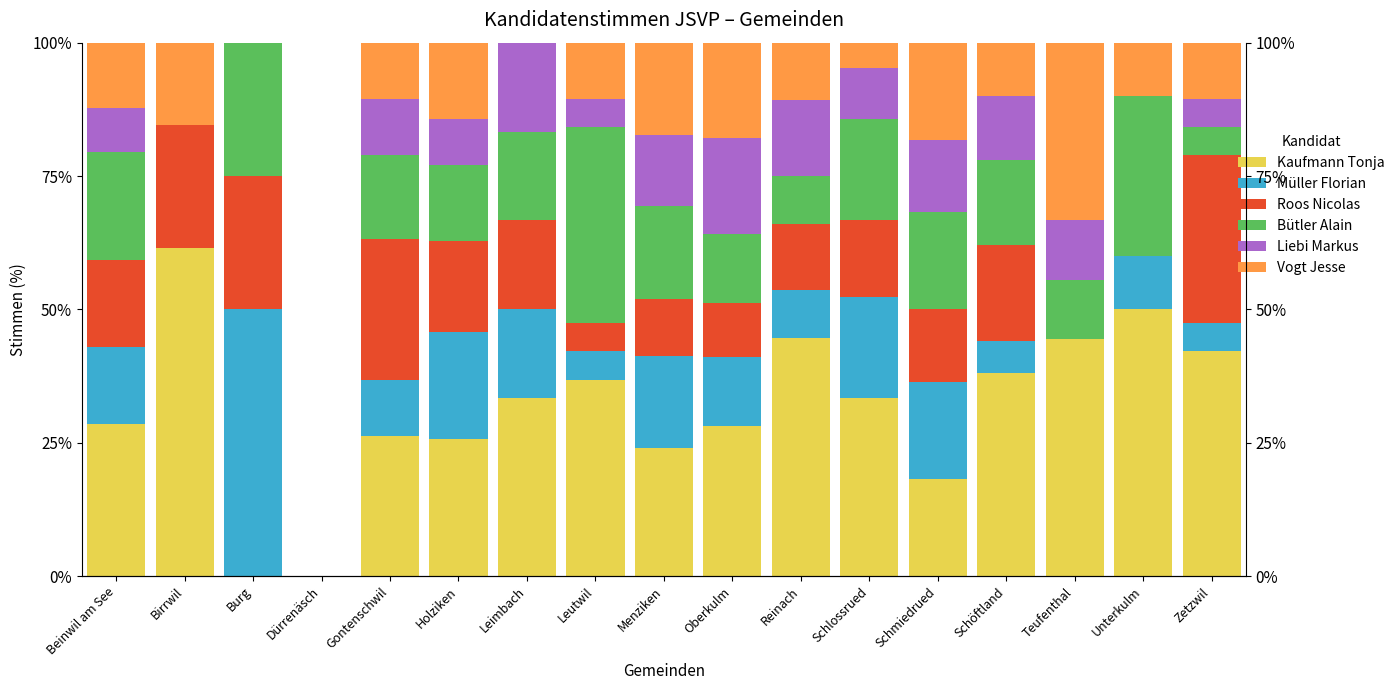

How many values in Roos Nicolas are above zero?

14